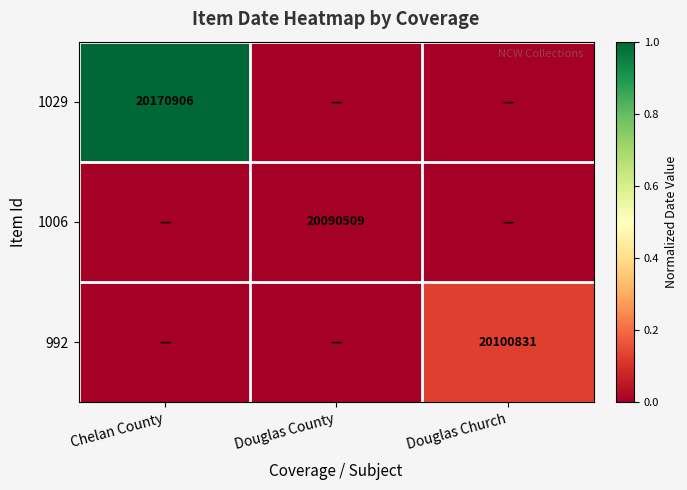

The 992 series shows 20100831 at Douglas Church. True or false?

True